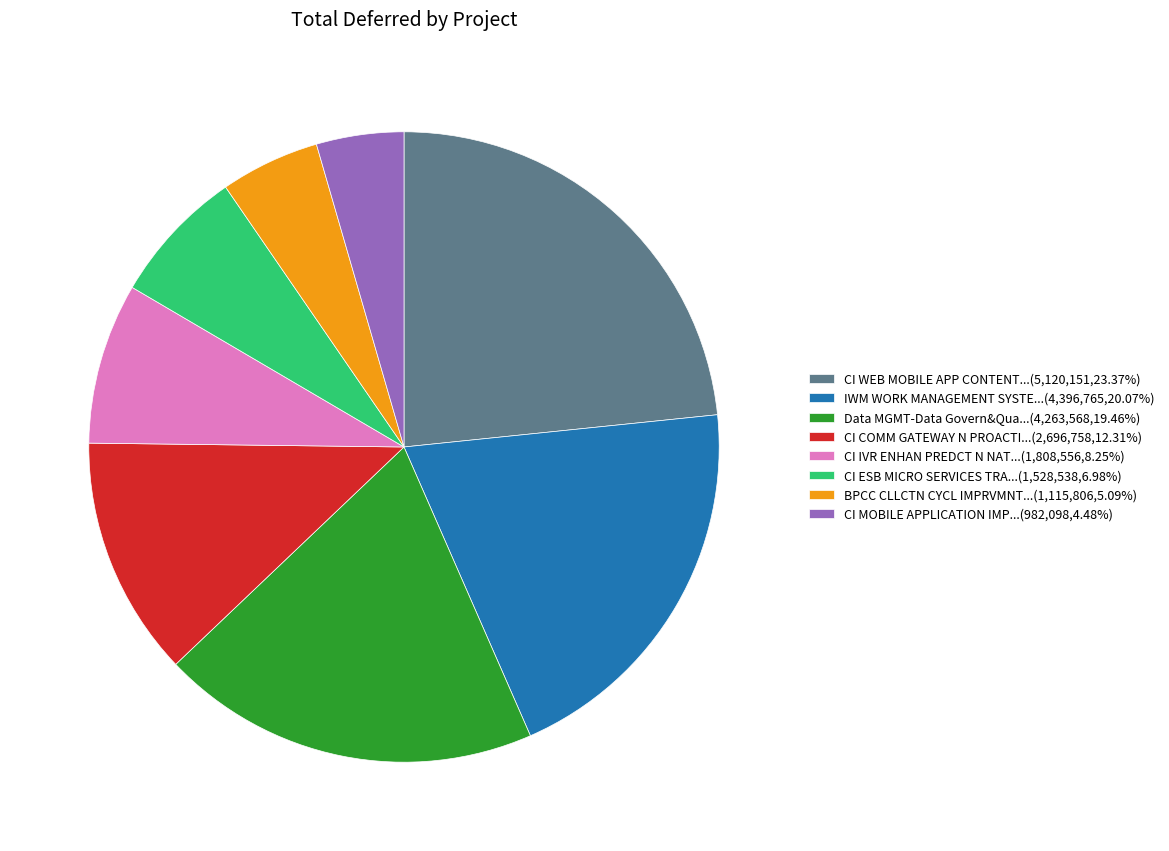

How many slices are in this pie chart?

8